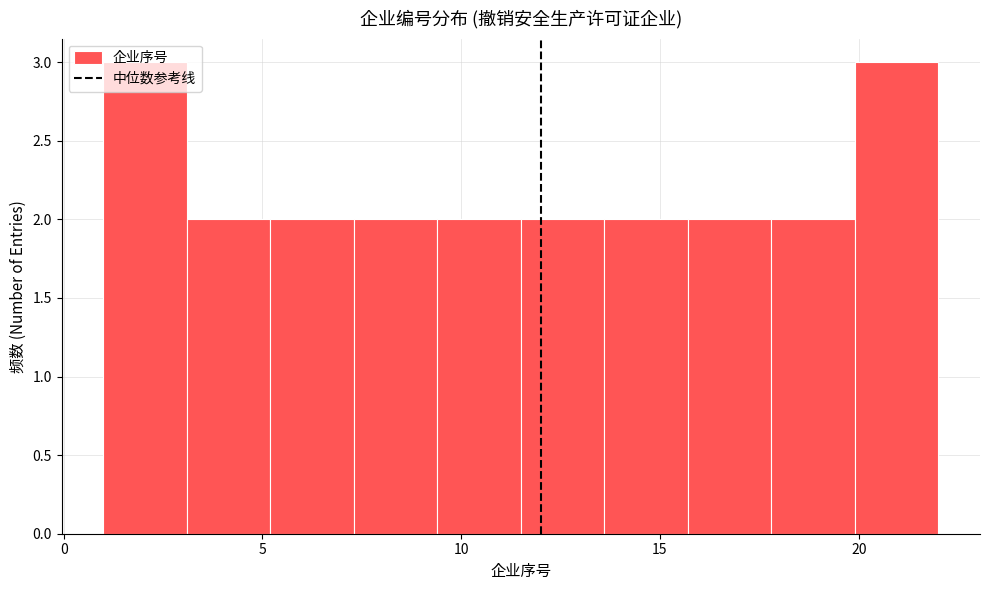

Reading left to right, transcribe this chart: for each bar, give the range it covers on the x-axis and its height. Neither the bar edges nor the heights are printed on the chart, so give them approximately, as read against the axes.

1.0 to 3.1: 3
3.1 to 5.2: 2
5.2 to 7.3: 2
7.3 to 9.4: 2
9.4 to 11.5: 2
11.5 to 13.6: 2
13.6 to 15.7: 2
15.7 to 17.8: 2
17.8 to 19.9: 2
19.9 to 22.0: 3